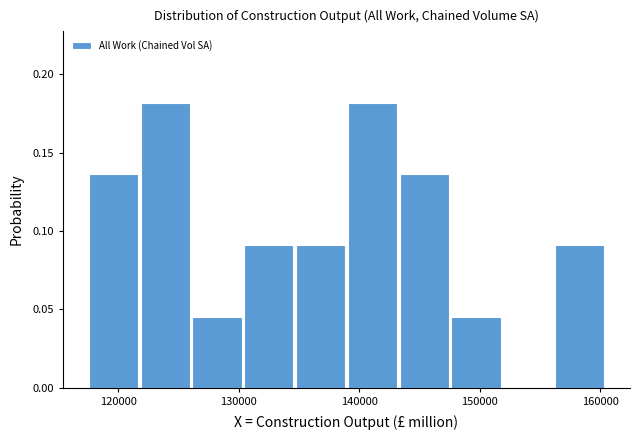

Reading left to right, list every bar in this chart as the range it spans on the x-axis followed by its height. Neither the bar edges nor the heights are printed on the chart, so give them approximately, as read against the axes.

118000 to 122000: 0.135
122000 to 126000: 0.180
126000 to 130000: 0.045
130000 to 135000: 0.090
135000 to 139000: 0.090
139000 to 143000: 0.180
143000 to 148000: 0.135
148000 to 152000: 0.045
152000 to 156000: 0
156000 to 161000: 0.090